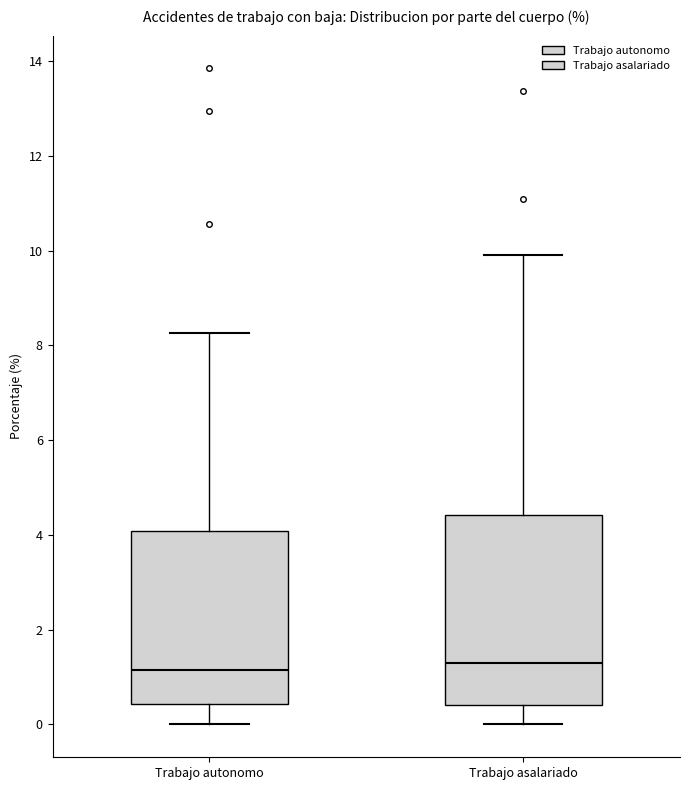

Reading left to right, read every box against the y-axis: the position of its median line, the range the box covers, and the ends of its whiskers. The values are not printed on the chart, so give them approximately, as read against the axis.

Trabajo autonomo: median 1.2, box 0.4 to 4.0, whiskers 0.0 to 8.2
Trabajo asalariado: median 1.2, box 0.4 to 4.4, whiskers 0.0 to 10.0